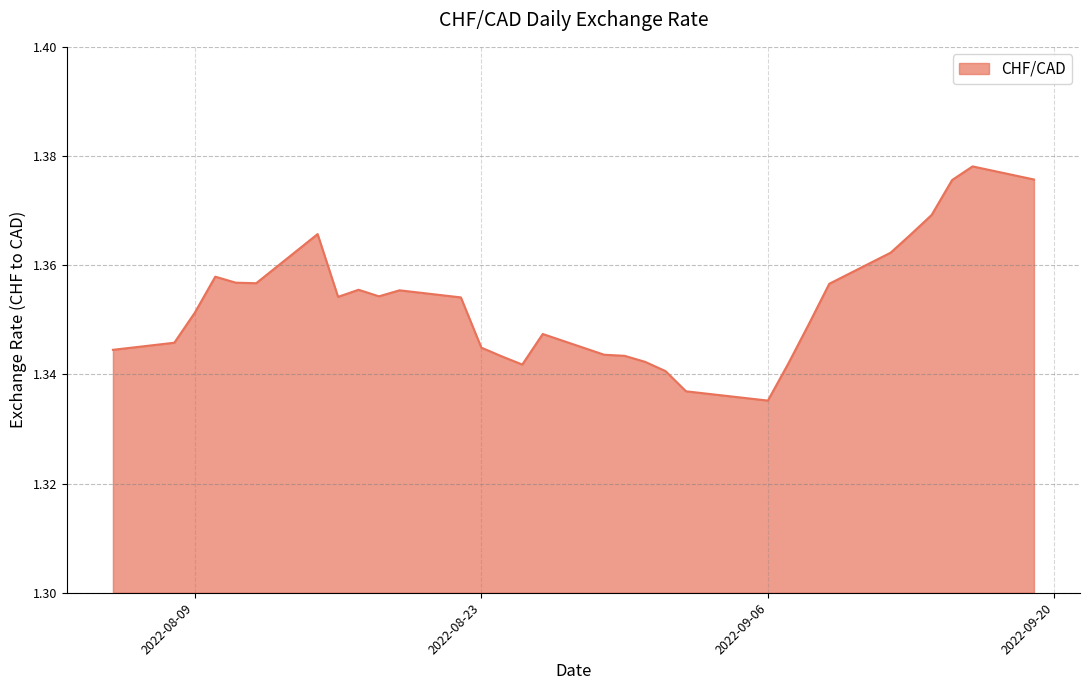

Rank the categories by value from lowest to highest.

2022-09-06, 2022-09-02, 2022-09-01, 2022-08-25, 2022-09-07, 2022-08-31, 2022-08-24, 2022-08-30, 2022-08-29, 2022-08-05, 2022-08-23, 2022-08-08, 2022-08-26, 2022-09-08, 2022-08-09, 2022-08-22, 2022-08-16, 2022-08-18, 2022-08-19, 2022-08-17, 2022-09-09, 2022-08-12, 2022-08-11, 2022-08-10, 2022-09-12, 2022-08-15, 2022-09-13, 2022-09-14, 2022-09-15, 2022-09-19, 2022-09-16